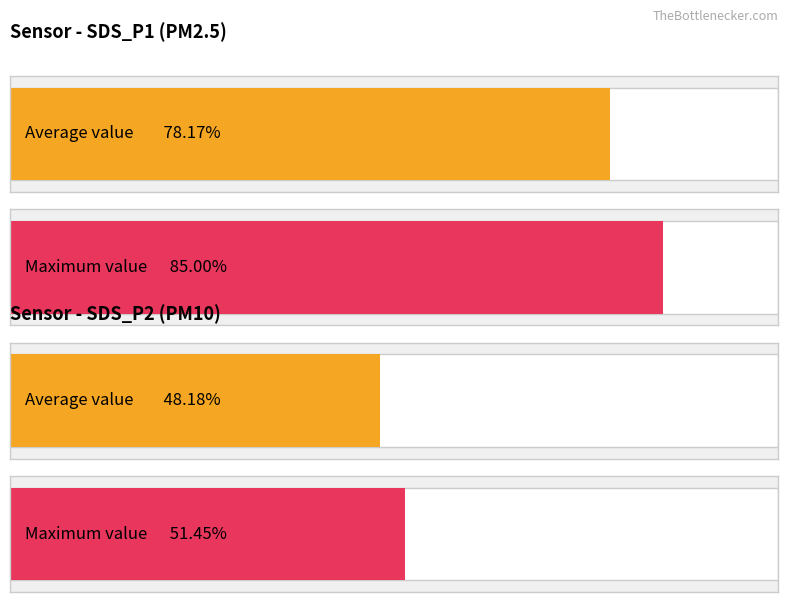

List the series in order of their overall mean, lowest first.

SDS_P2, SDS_P1